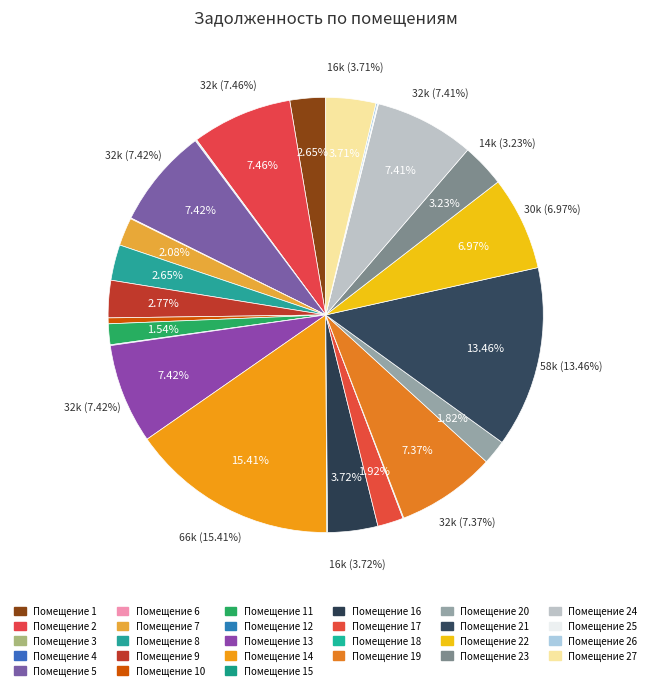

Is it true that 14 is 3% of the pie?

False